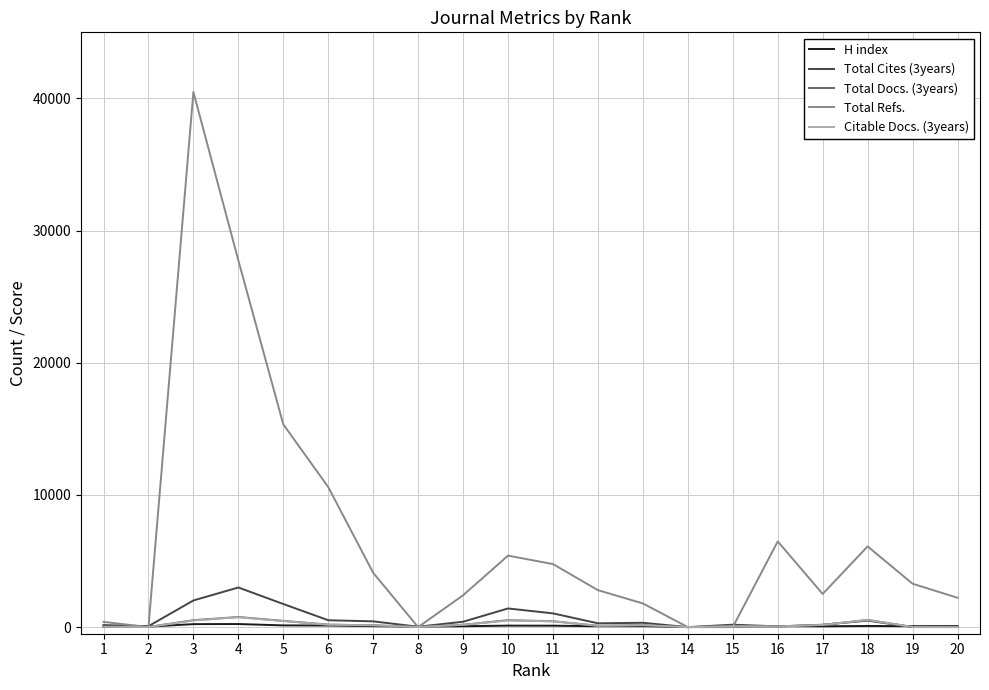

At which category is the sum across all series the highest?

3